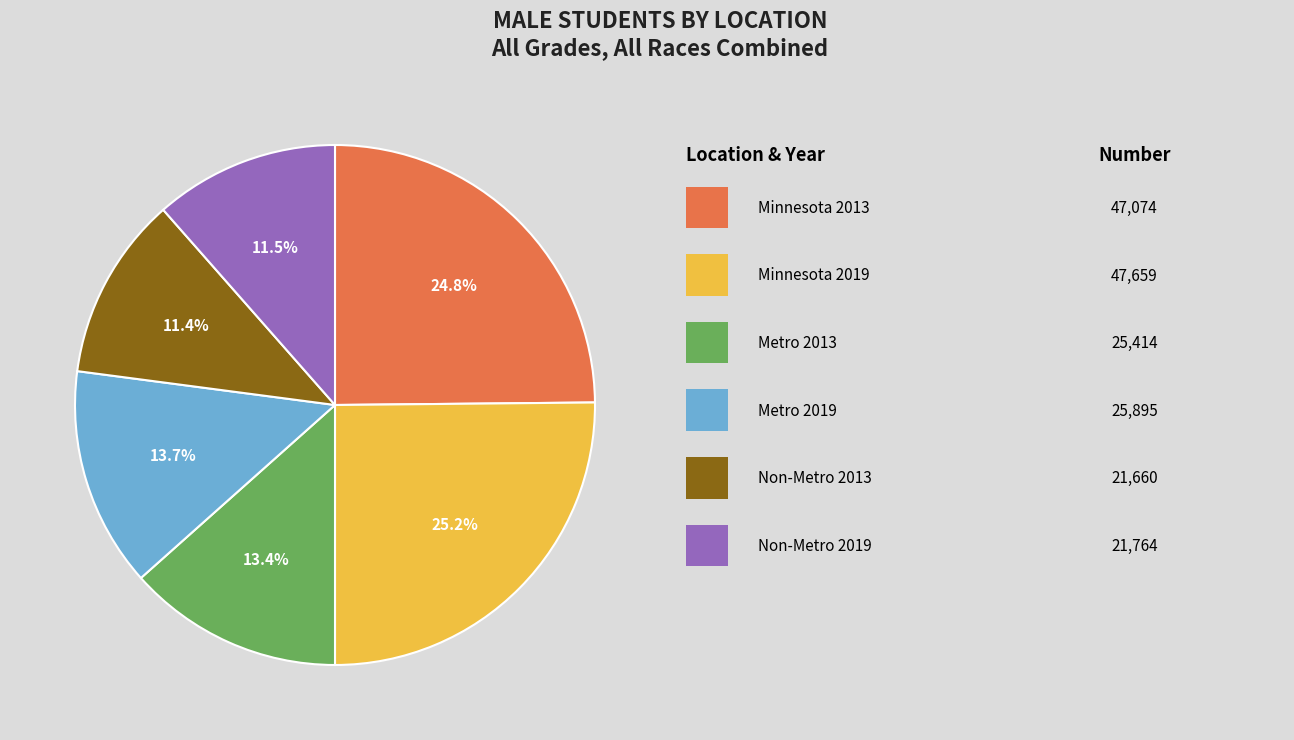

Is there a majority slice in this chart?

No